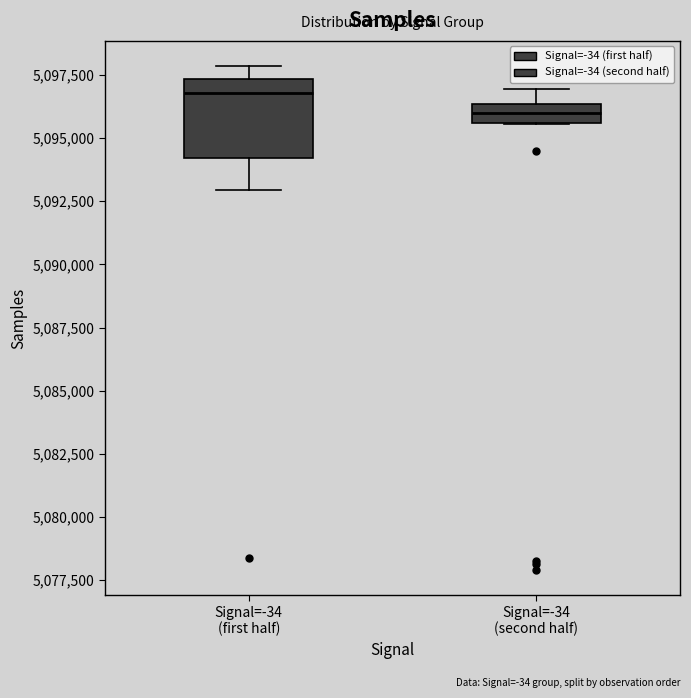

Which box is the tallest, from its lower edge to its upper edge?

Signal=-34 (first half)